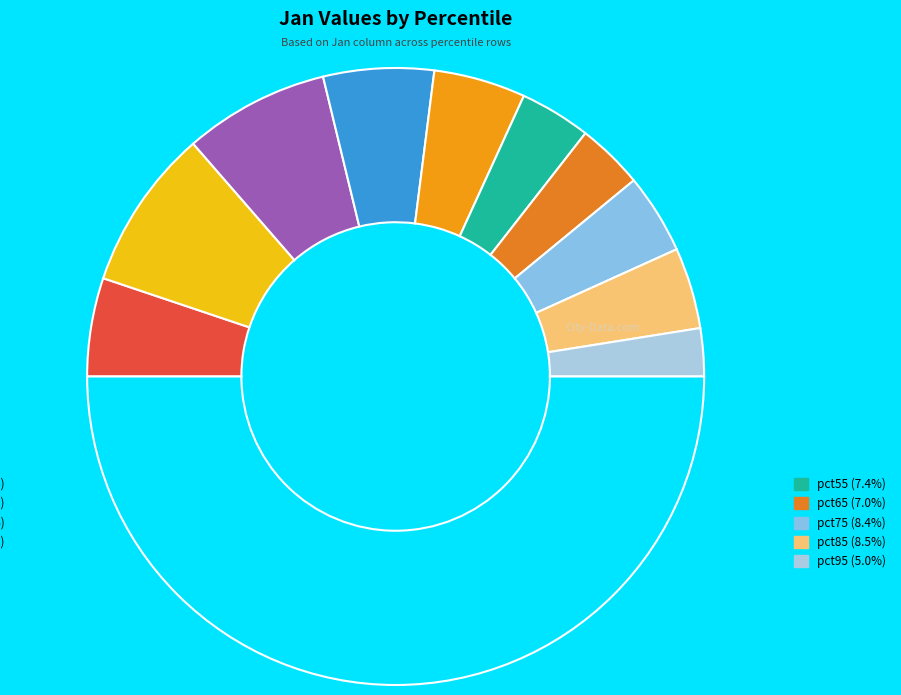

Count the number of slices in the pie.

11